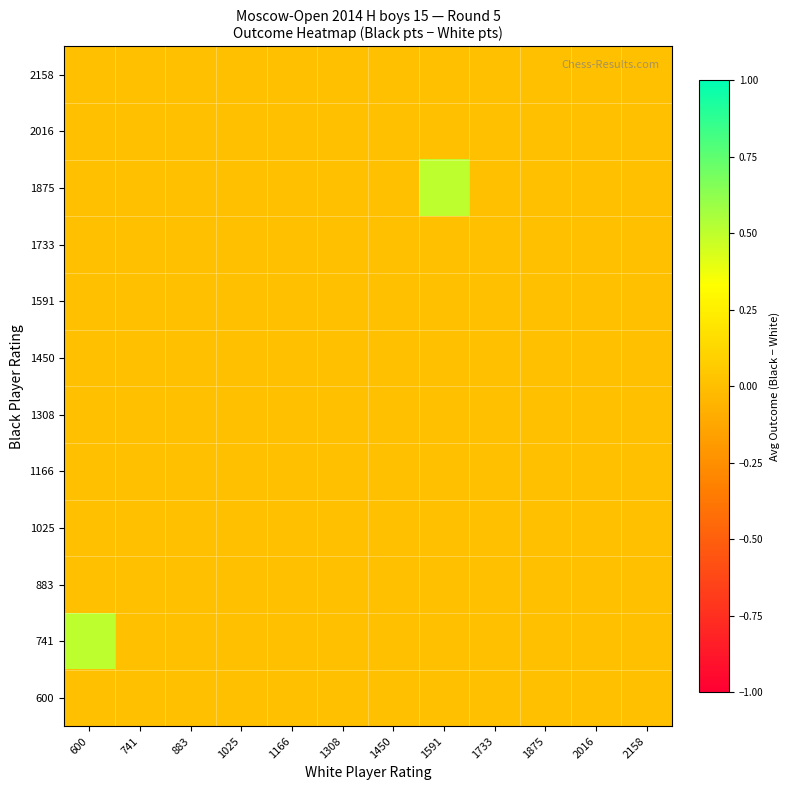

How many categories are shown in the chart?

12